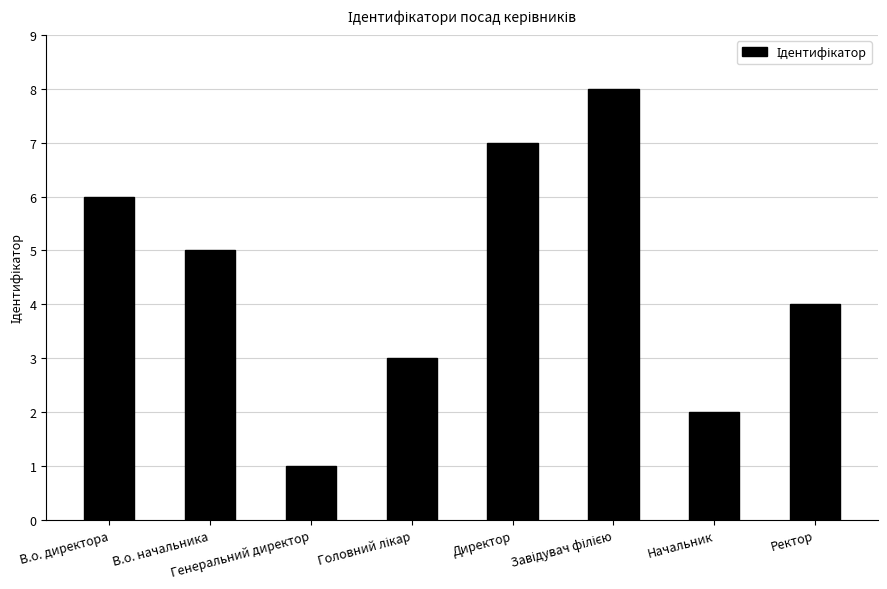

Where is the data nearest to the value 4?

Ректор